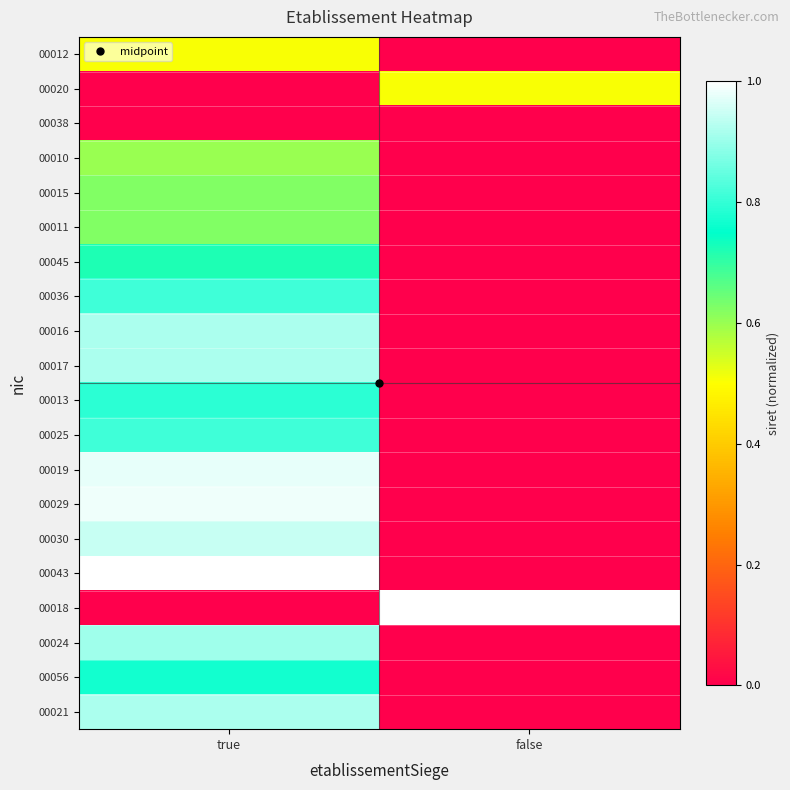

How many distinct data groups are displayed?

20